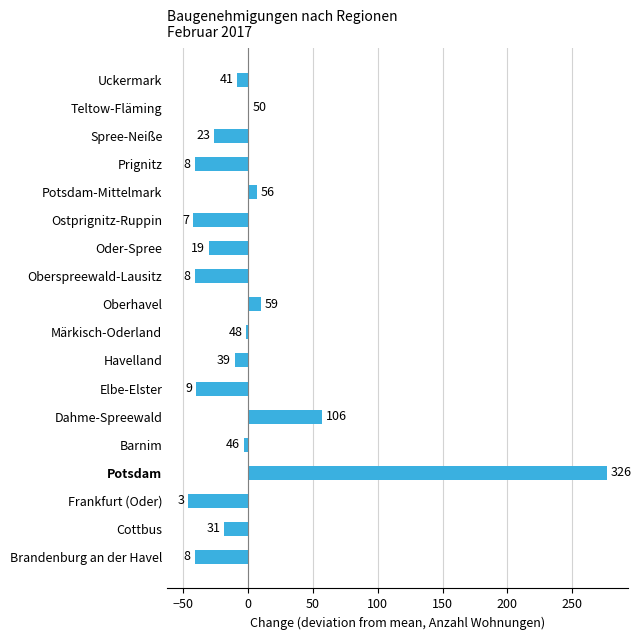

What is the difference between the second highest and minimum values?

103.0